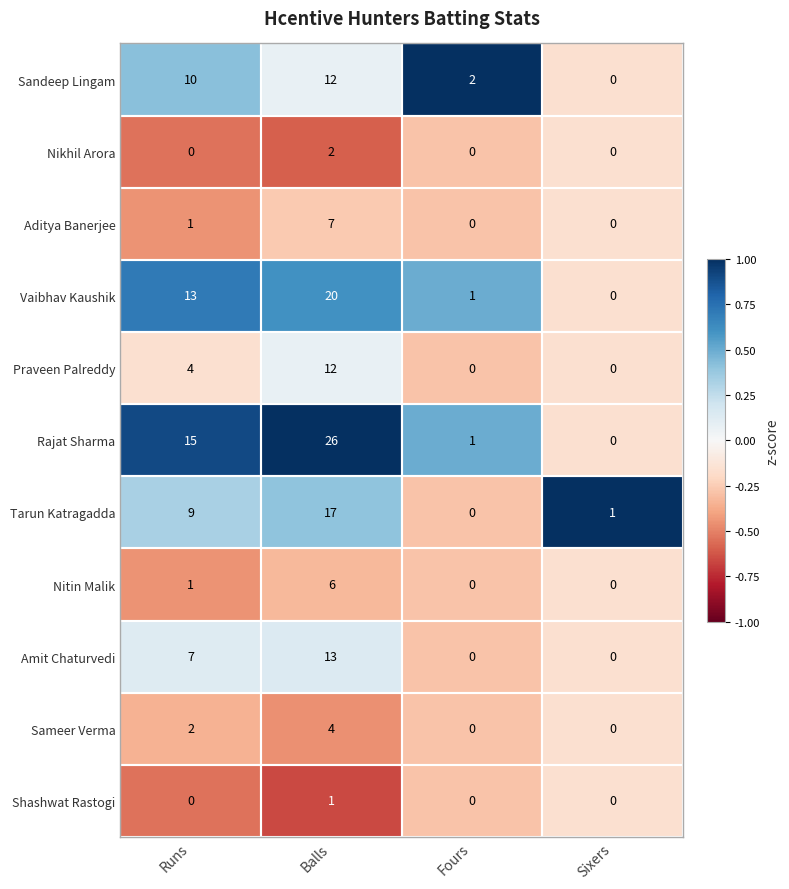

What is the difference between the maximum and second lowest values in the Praveen Palreddy series?

12